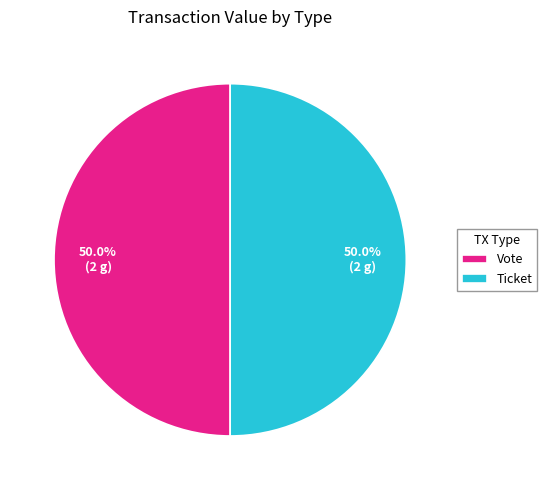

What is the ratio of the value at Vote to the value at Ticket?

1.0